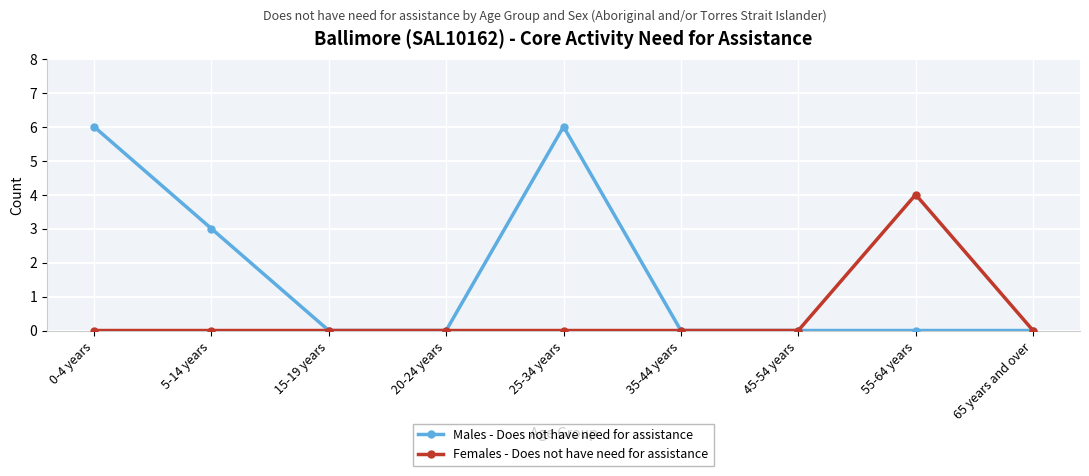

What is the greatest value displayed?

6